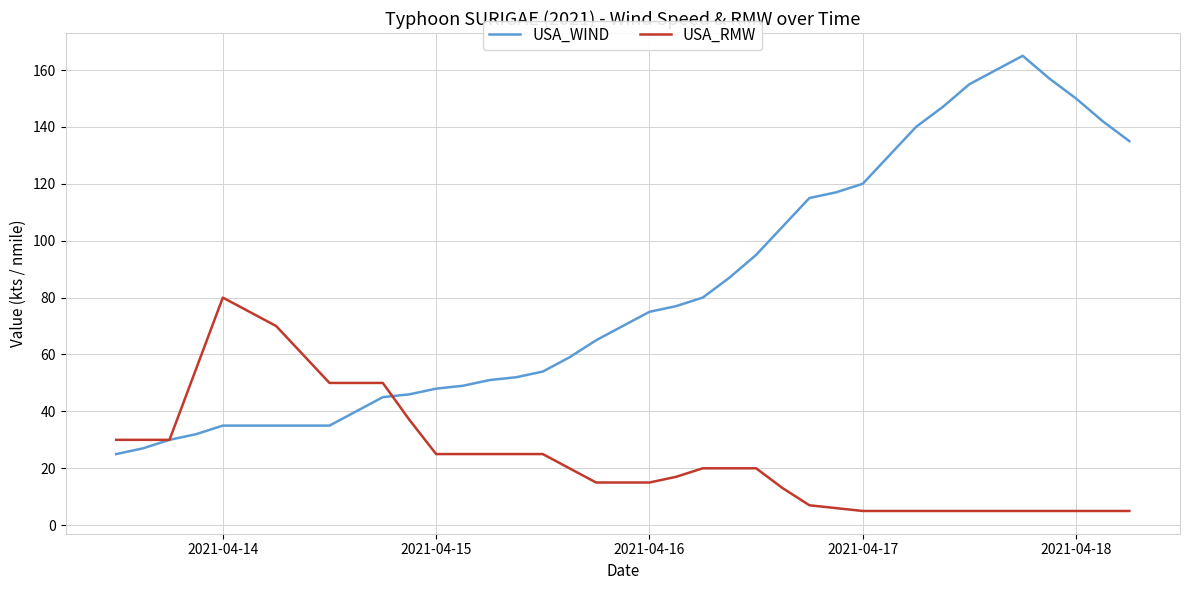

What is the lowest value of the USA_WIND series?

25